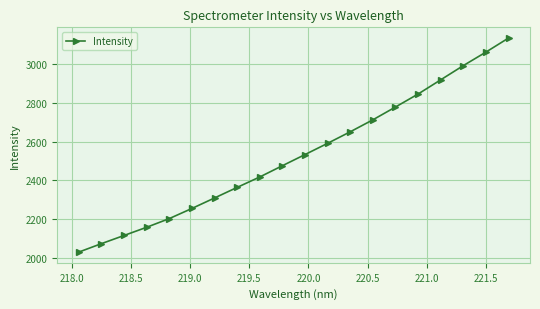

What is the sum of all values?

50616.3